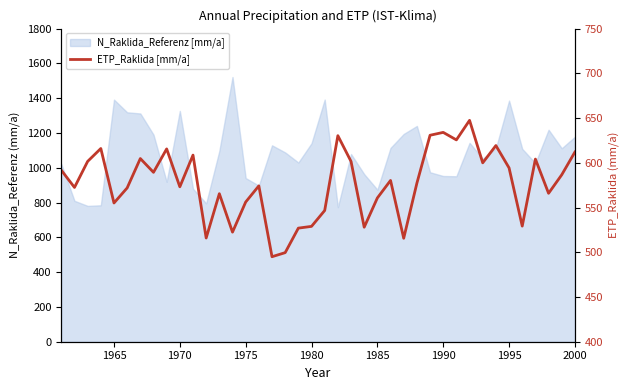

Reading left to right, what are all the values shown in this chart?

591.7	572.4	601.6	616.0	555.1	571.9	604.8	589.4	615.5	573.1	608.6	515.9	565.5	522.5	556.1	574.2	495.0	499.6	527.0	528.9	546.7	630.3	601.5	528.0	560.7	580.3	515.6	577.2	630.8	634.0	625.6	647.5	600.0	619.3	594.3	529.2	604.1	565.9	586.6	612.0